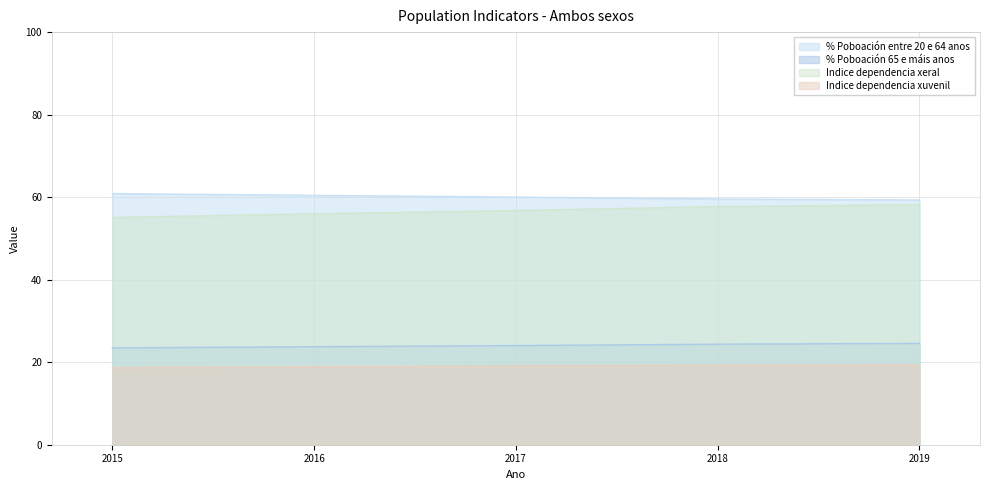

Is the value of % Poboación entre 20 e 64 anos at 2019 greater than the value of % Poboación 65 e máis anos at 2017?

Yes